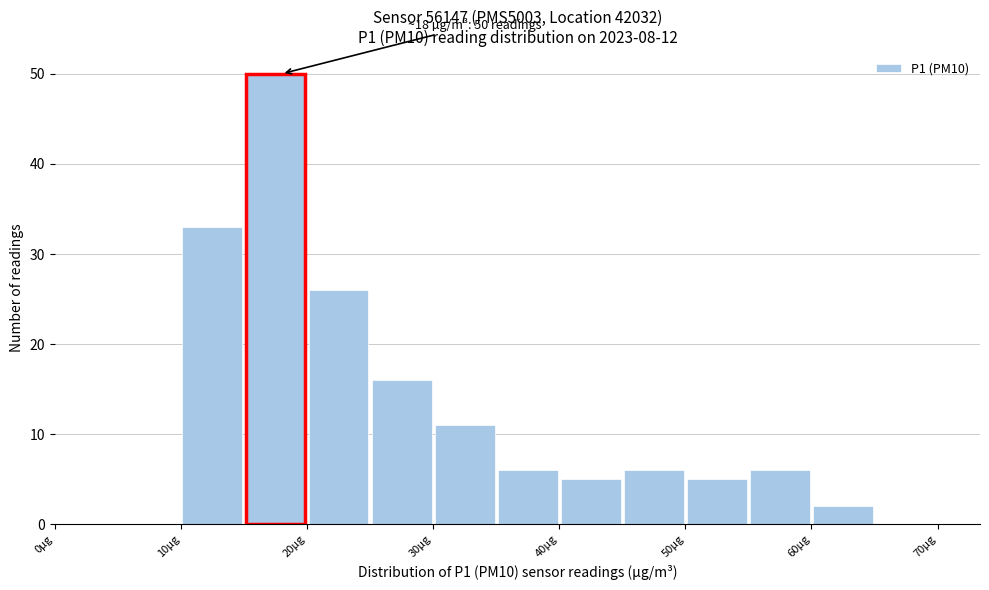

Which range on the x-axis has the tallest bar?

15 to 20